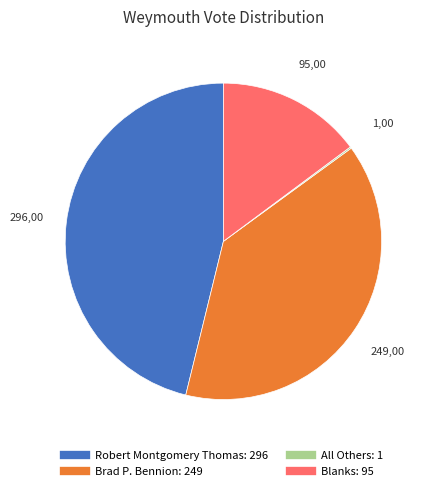

Approximately how many times larger is the value at Brad P. Bennion compared to Robert Montgomery Thomas?

0.8